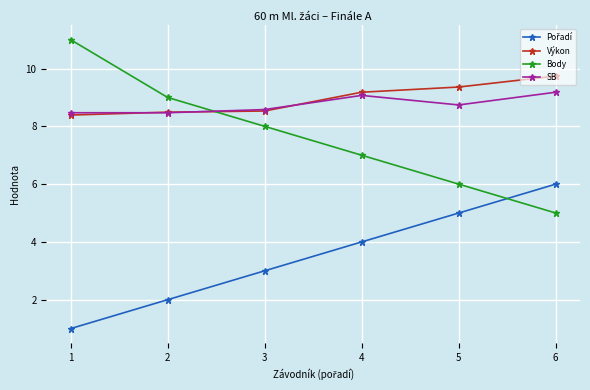

At which label is Body closest to 8?

3